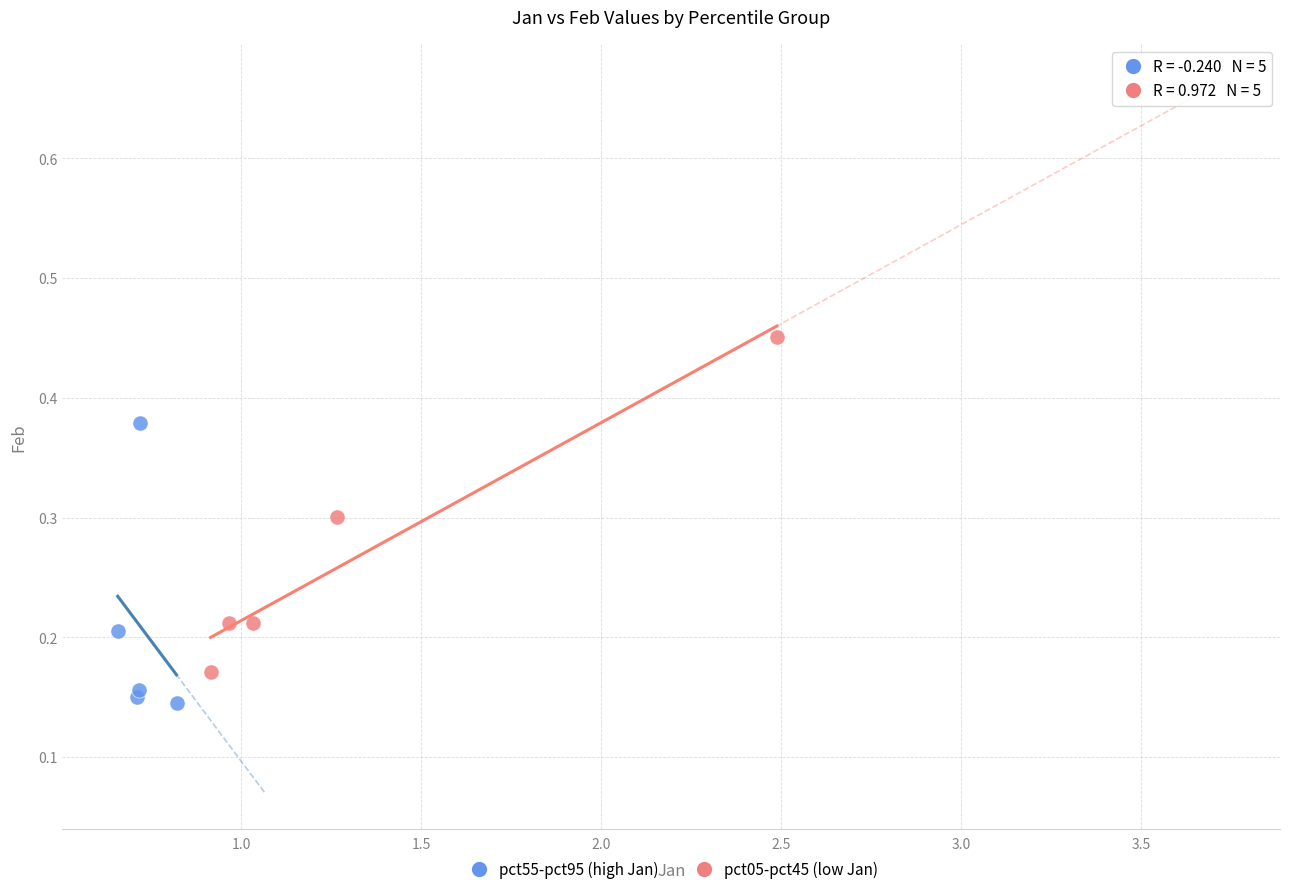

Which series has the widest spread of Y values?

pct05-pct45 (low Jan)